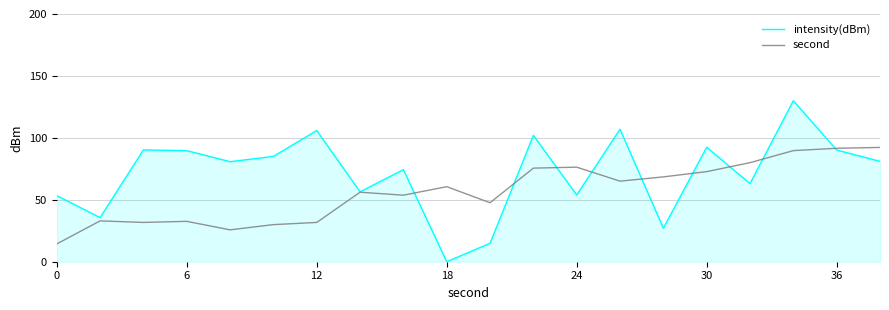

Which series has the largest total across all categories?

intensity(dBm)